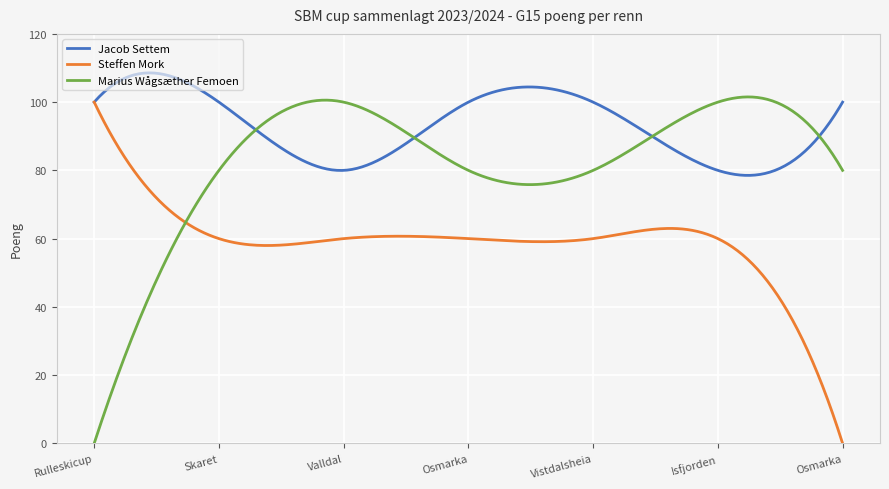

What is the difference between the maximum and minimum values in the Steffen Mork series?

100.0